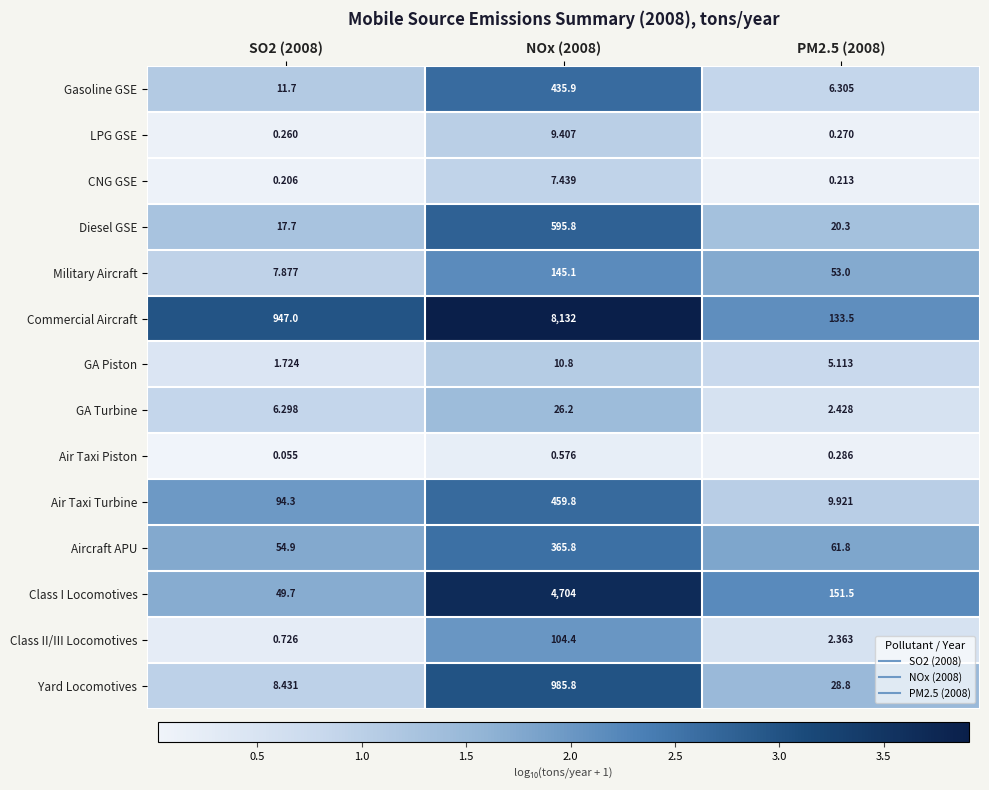

Is the value of GA Piston at SO2 (2008) greater than the value of Yard Locomotives at SO2 (2008)?

No